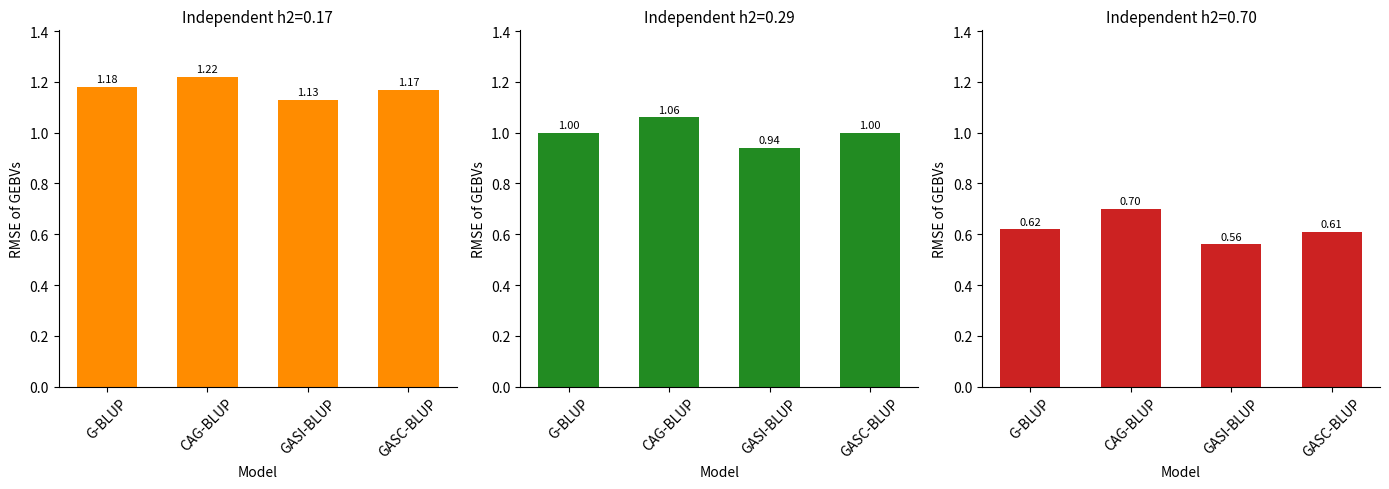

What is the sum of the Independent h2=0.70 values at GASC-BLUP and GASI-BLUP?

1.2